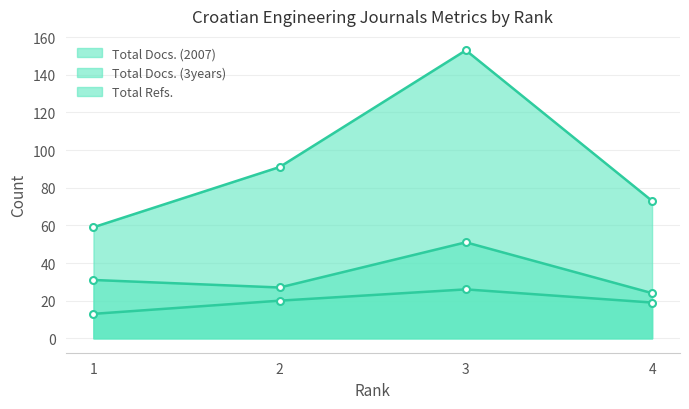

What is the difference between the maximum and minimum values in the Total Docs. (3years) series?

27